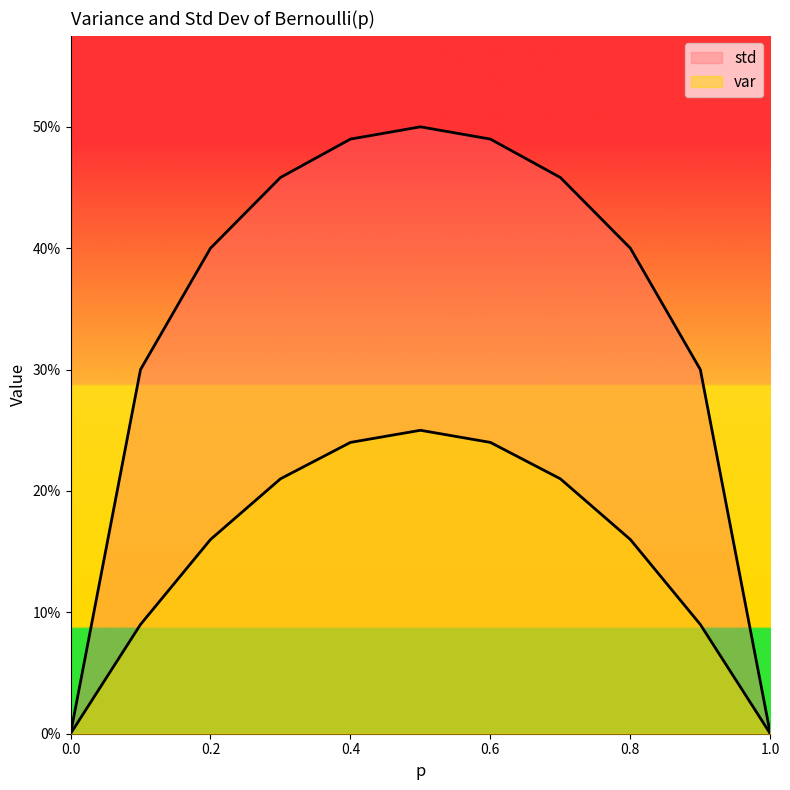

True or false: std and var cross at least once.

False